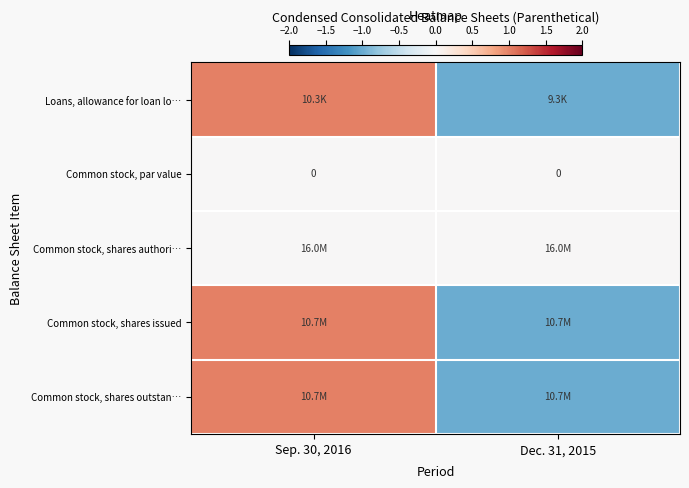

Between Sep. 30, 2016 and Dec. 31, 2015, which series saw the biggest shift?

row_0